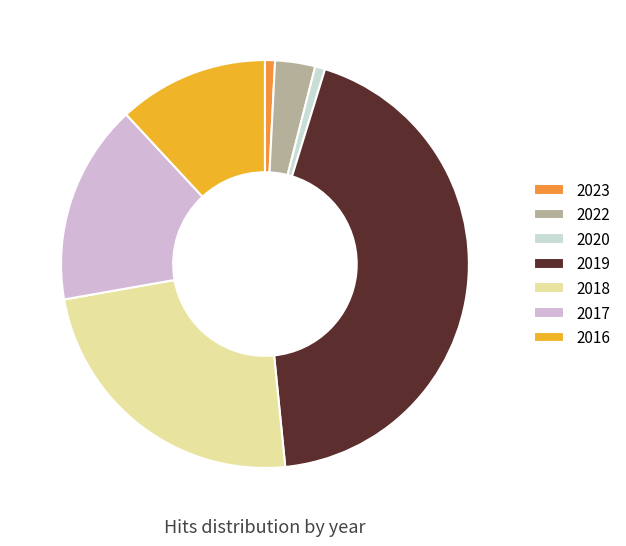

How many slices are in this pie chart?

7